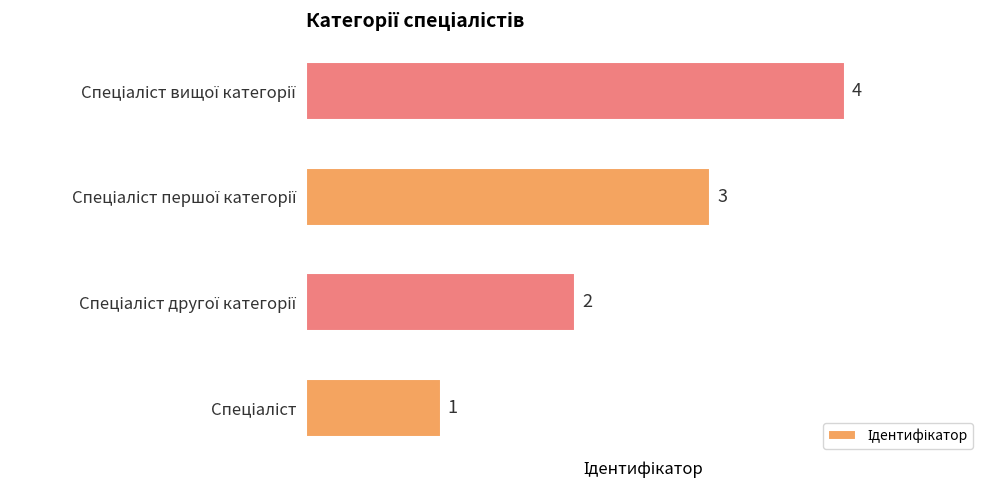

What is the difference between the maximum and minimum values?

3